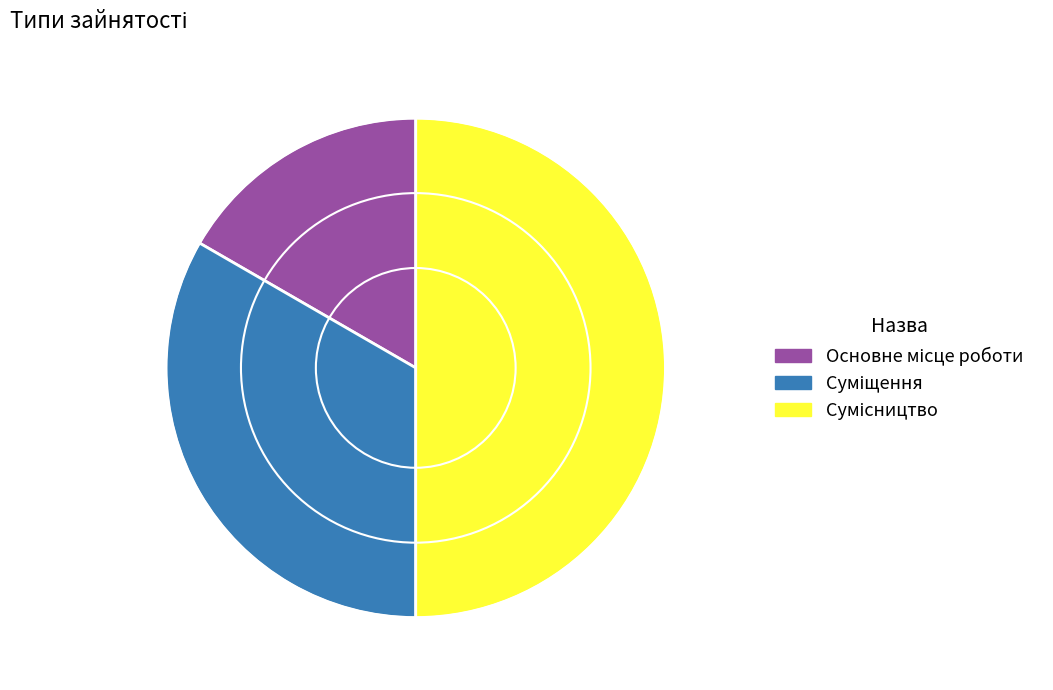

How many segments does this pie chart have?

3